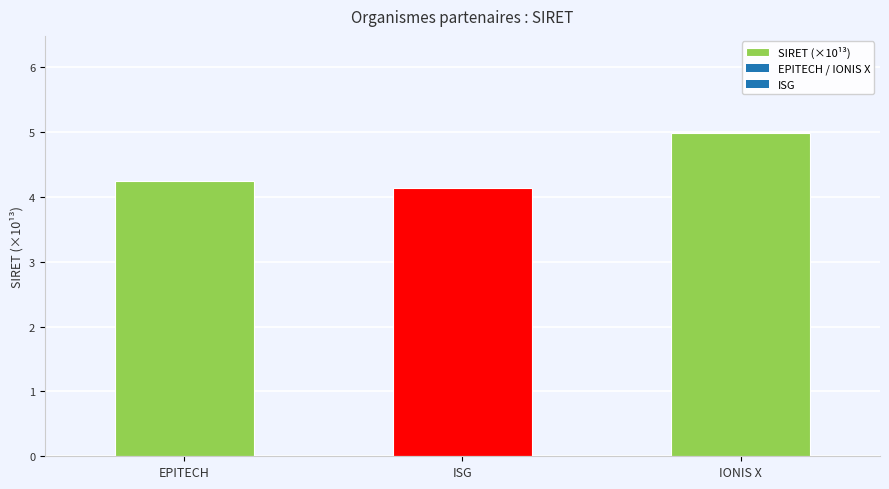

True or false: the data shows 4.1 at ISG.

True